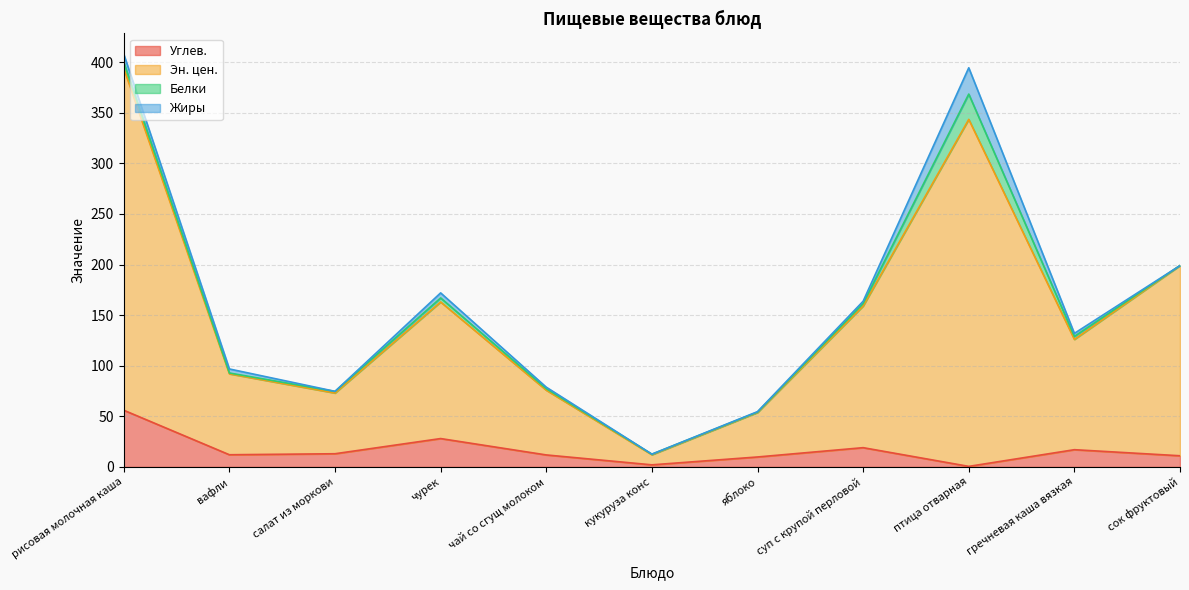

Which category has the highest value in the Углев. series?

рисовая молочная каша